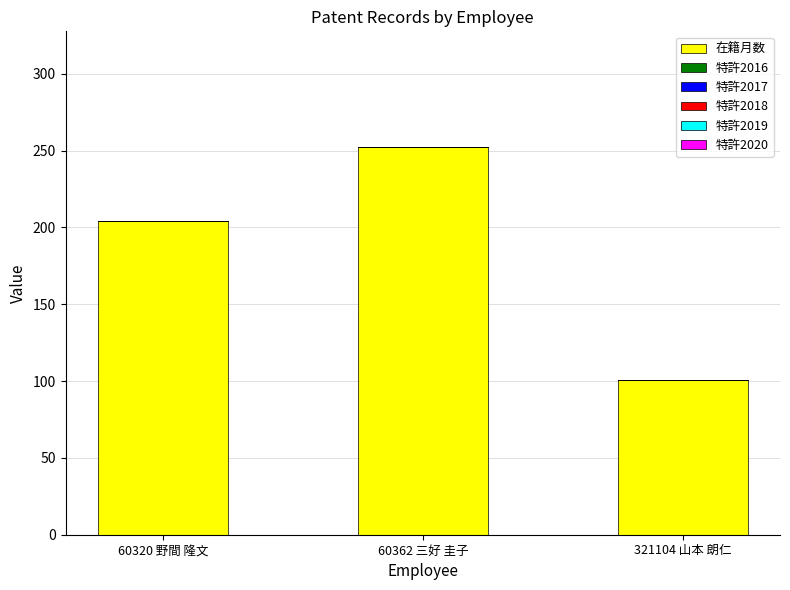

What is the maximum value shown in the chart?

252